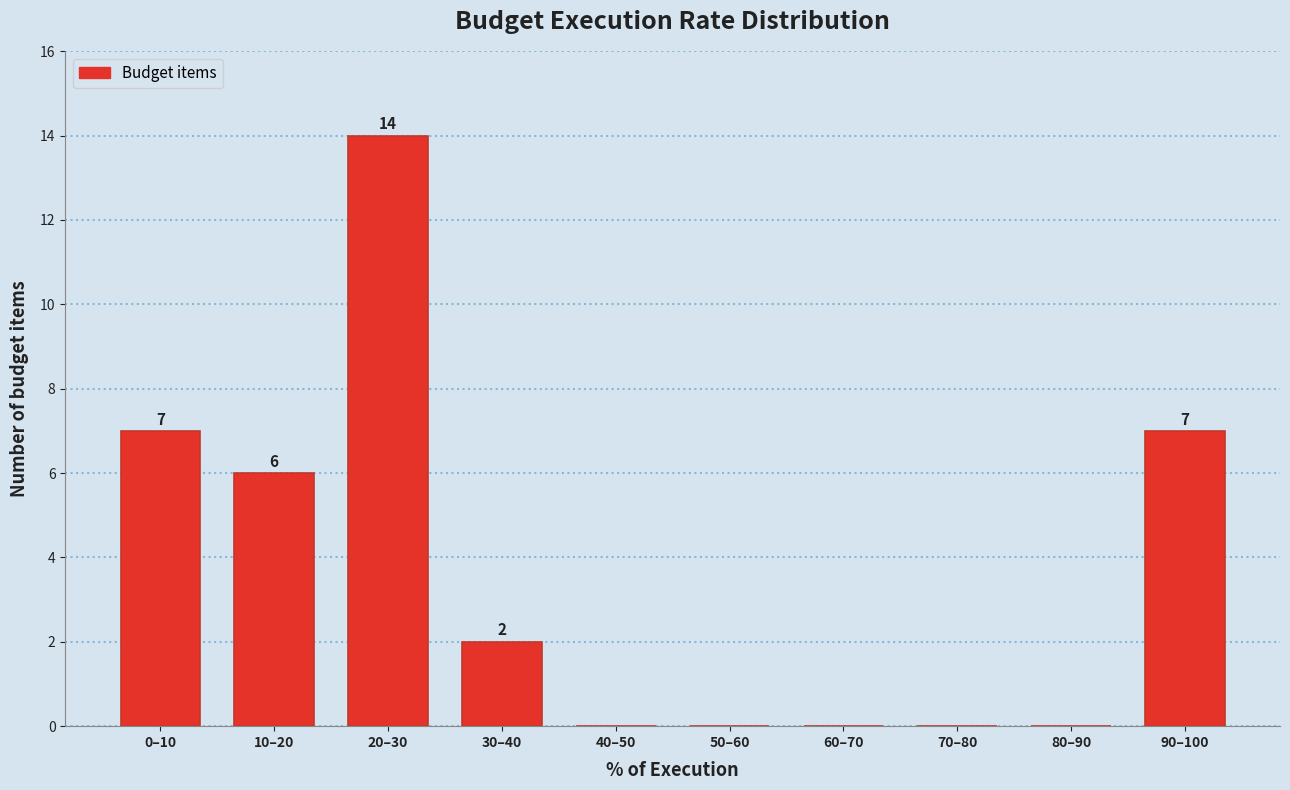

Reading left to right, list all the values displayed in this chart.

0–10=7	10–20=6	20–30=14	30–40=2	40–50=0	50–60=0	60–70=0	70–80=0	80–90=0	90–100=7